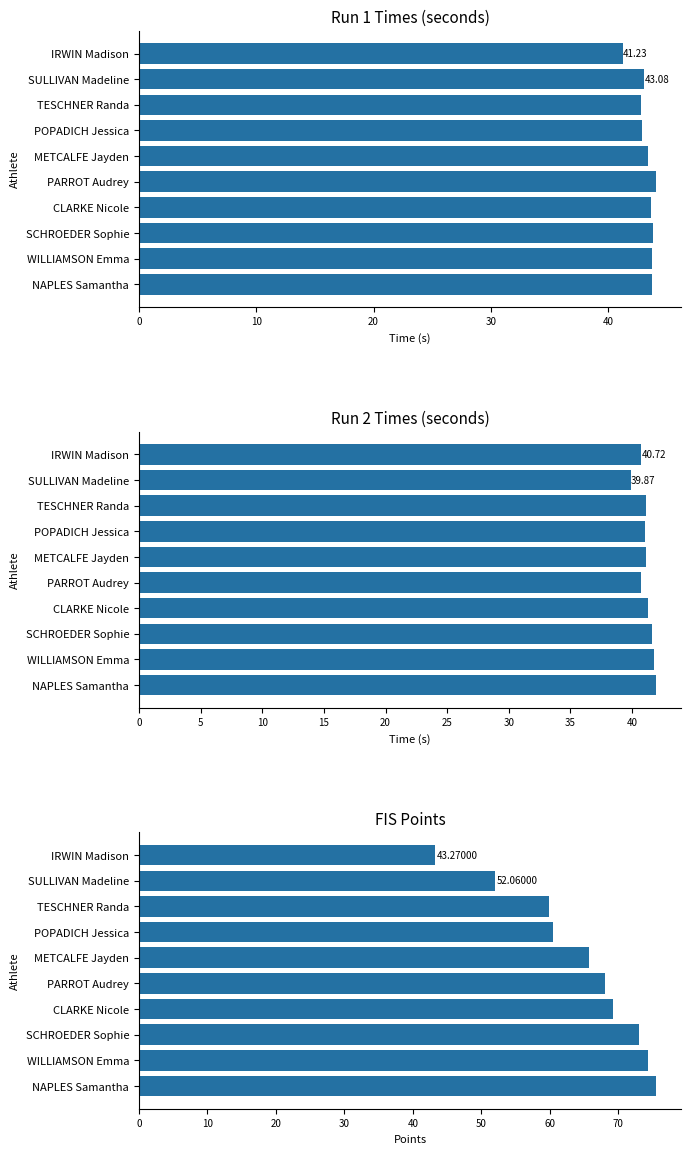

What is the value of the FIS Points bar at the 5th from the left?

65.7